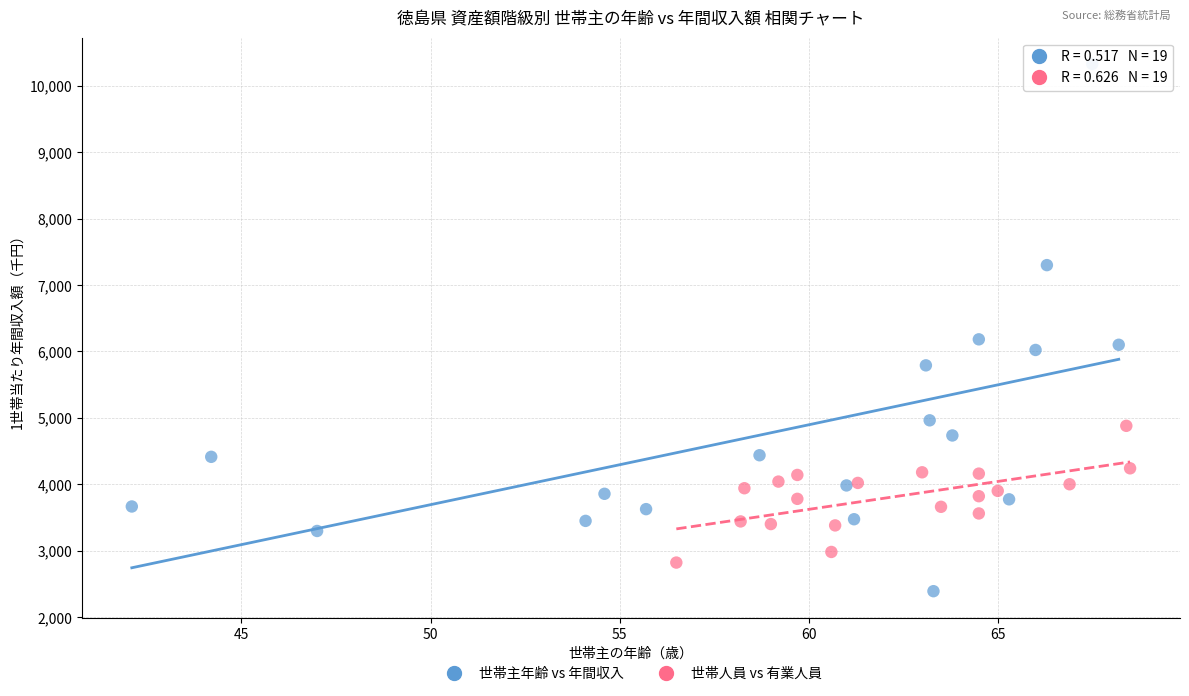

Which series contains the lowest Y value?

世帯主年齢 vs 年間収入